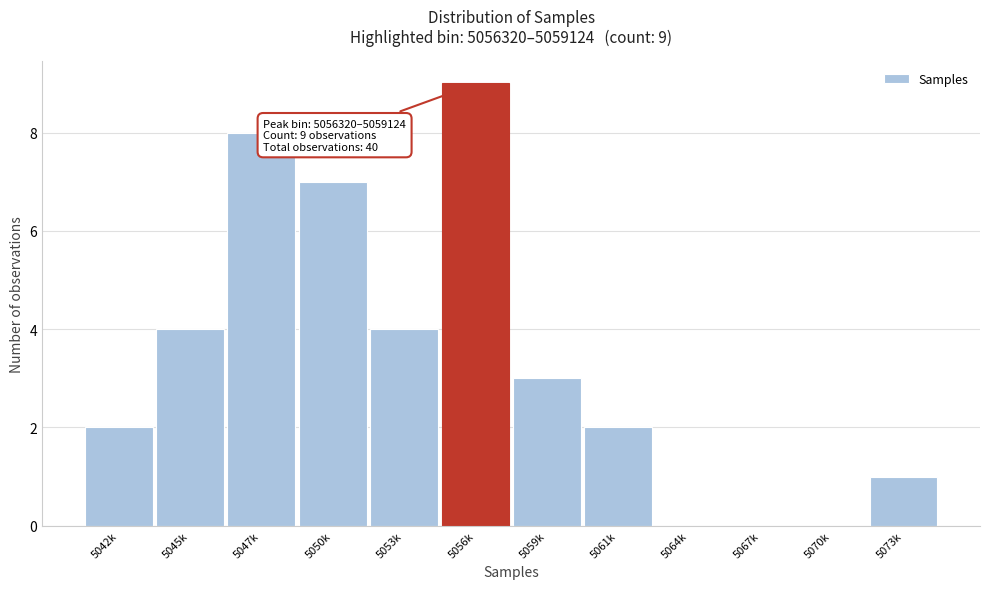

Reading left to right, what are all the values shown in this chart?

5042k=2	5045k=4	5047k=8	5050k=7	5053k=4	5056k=9	5059k=3	5061k=2	5064k=0	5067k=0	5070k=0	5073k=1